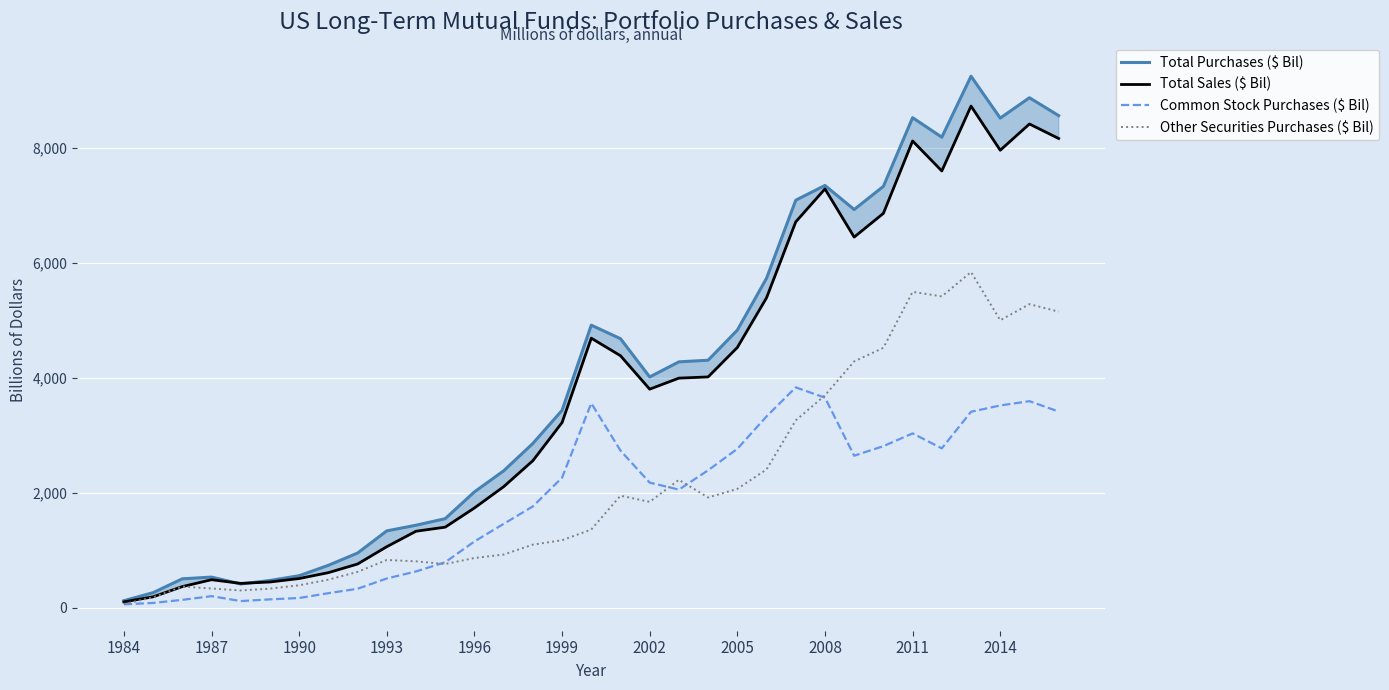

Which series has the largest total across all categories?

Total Purchases ($ Bil)